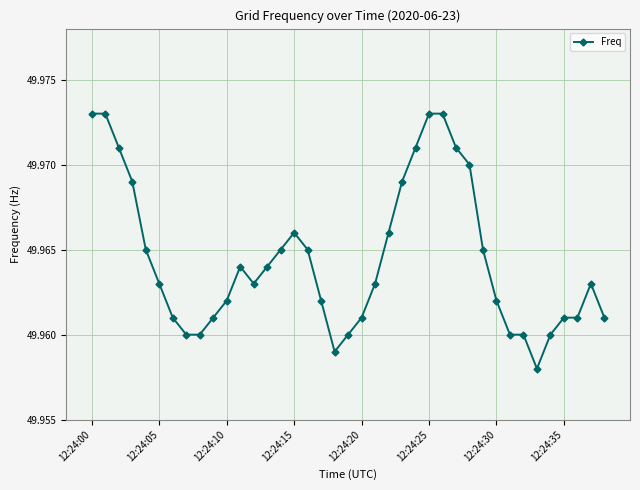

Count the values in the range 49 to 50.

39